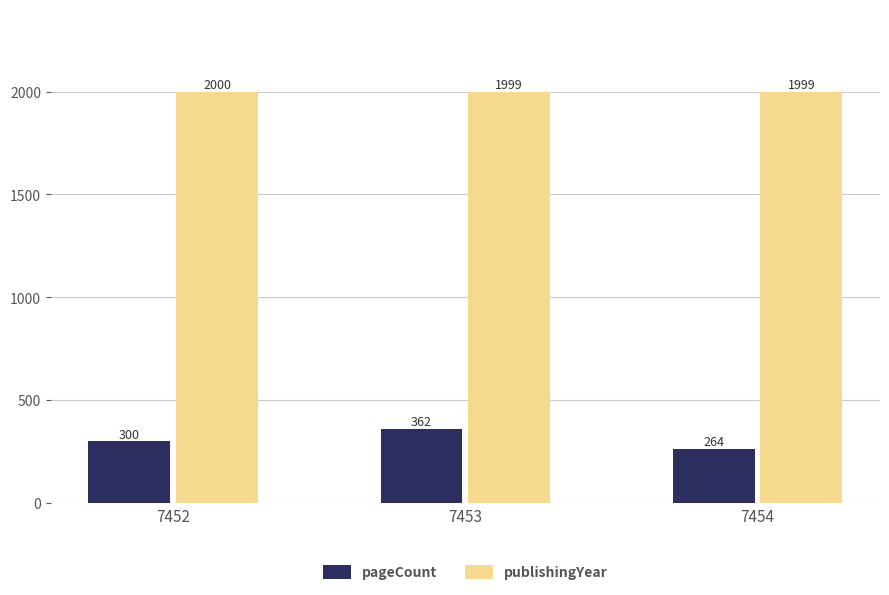

The value of pageCount at 7452 is 300. True or false?

True